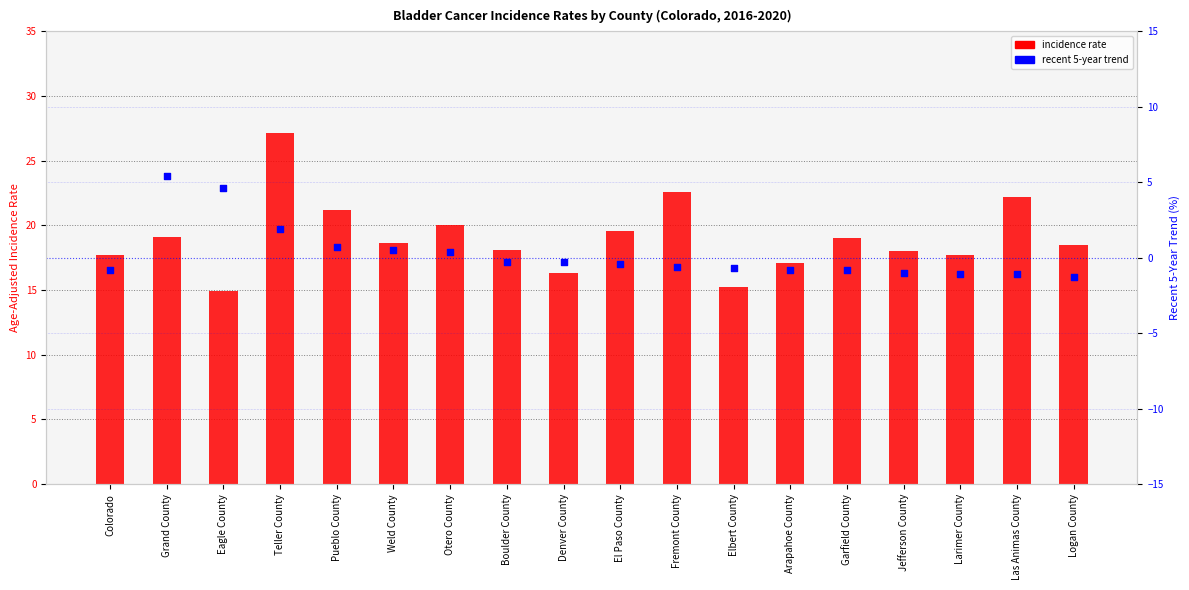

Which series has the largest total across all categories?

incidence rate